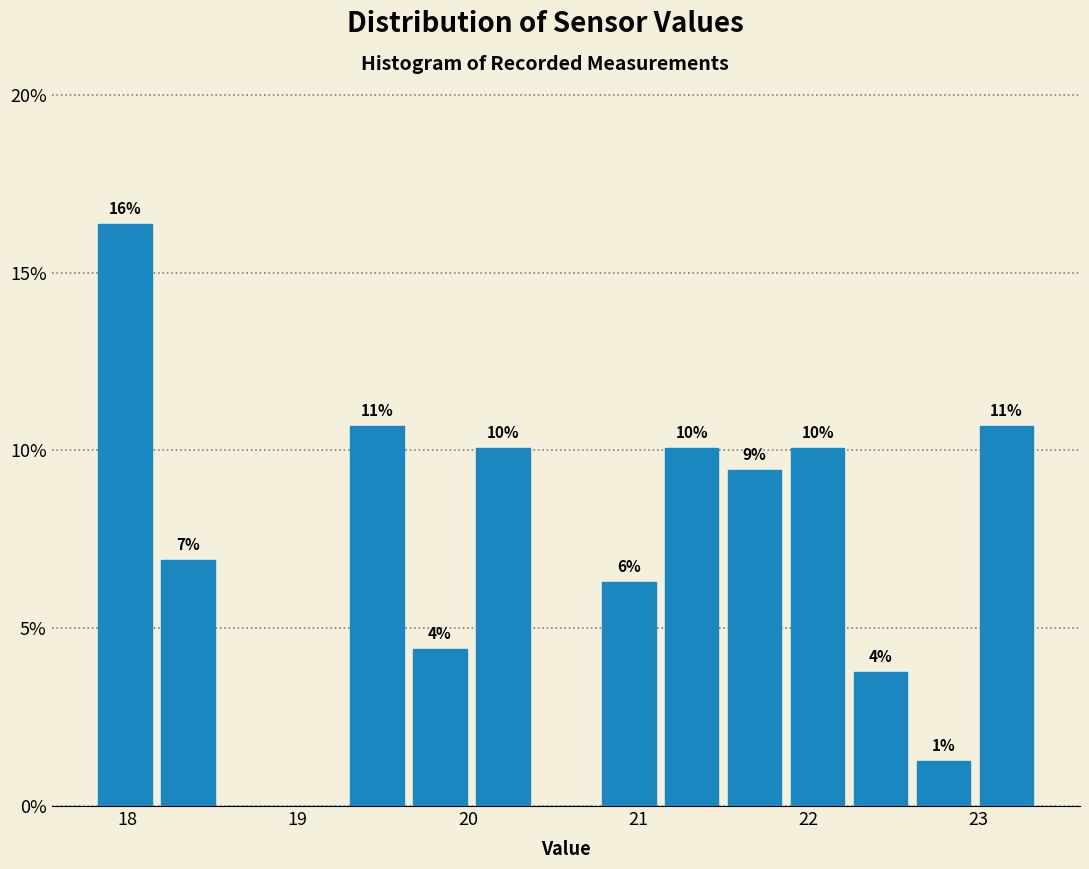

Read against the x-axis, roughly where is the centre of the tallest bar?

18.0